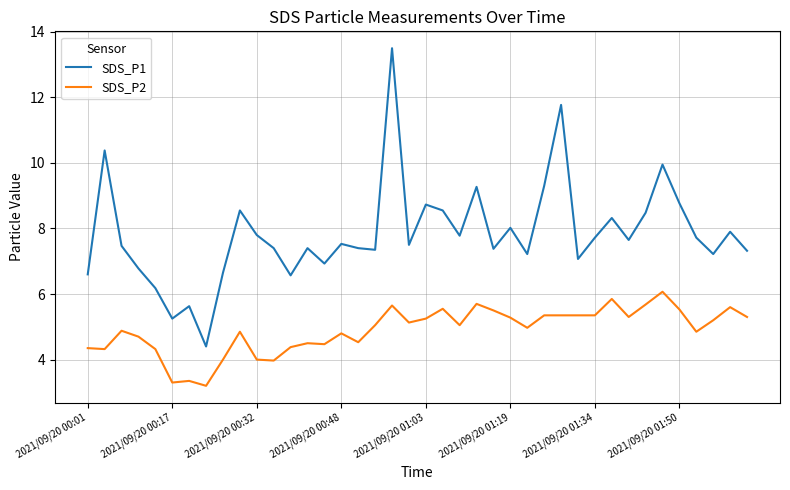

Which series has the widest spread of values?

SDS_P1